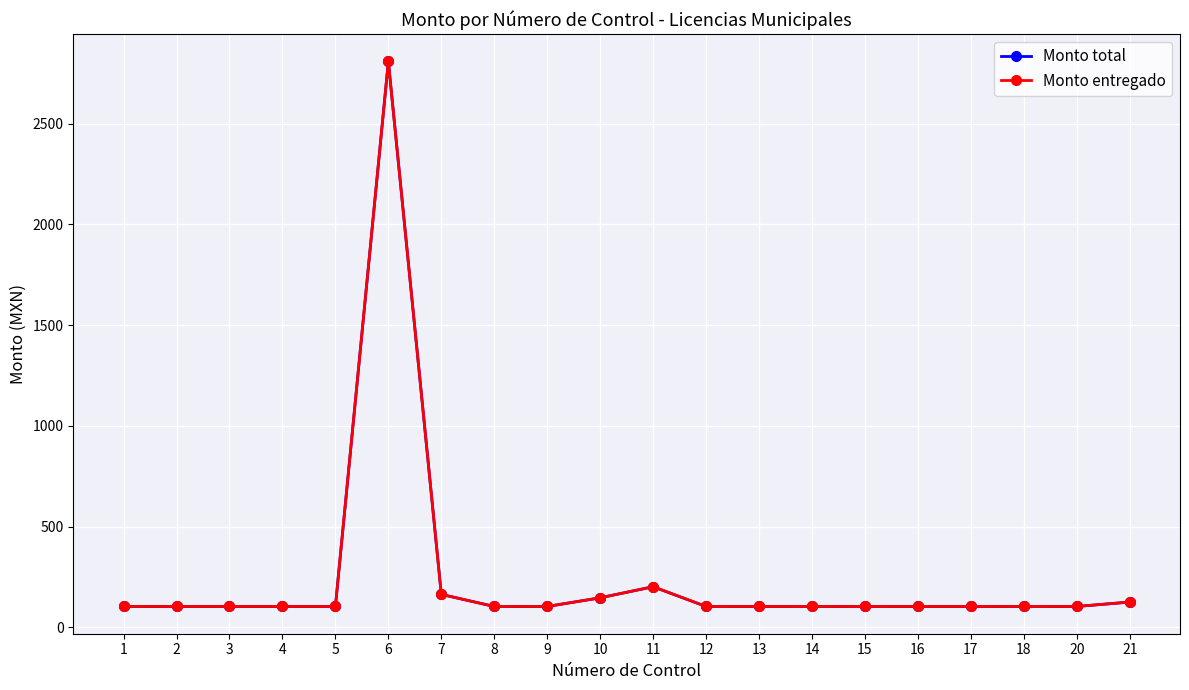

Is this an area chart (filled region under the line)?

No